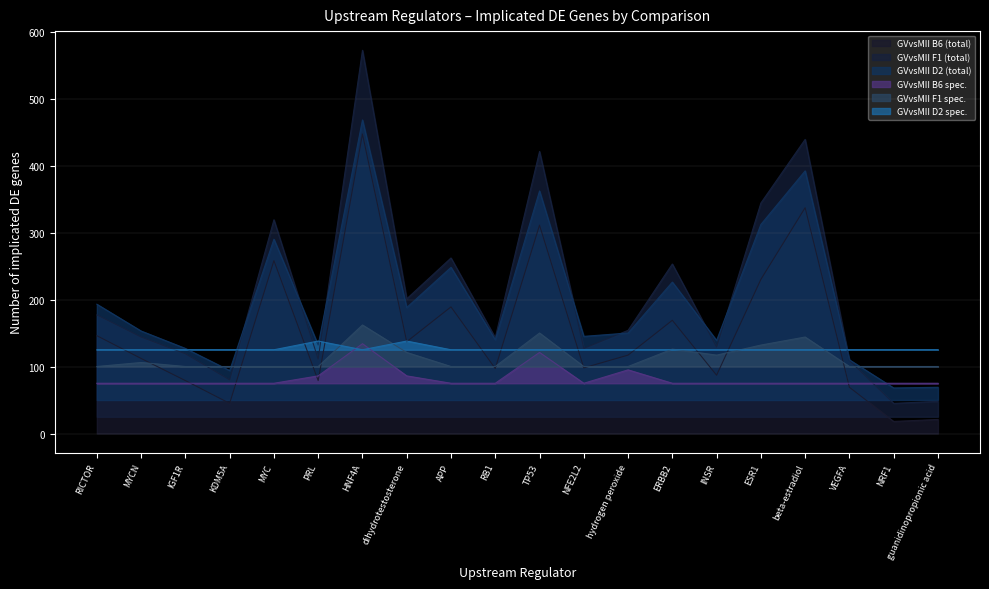

Is the value of GVvsMII F1 spec. at ERBB2 greater than the value of GVvsMII B6 (total) at HNF4A?

No